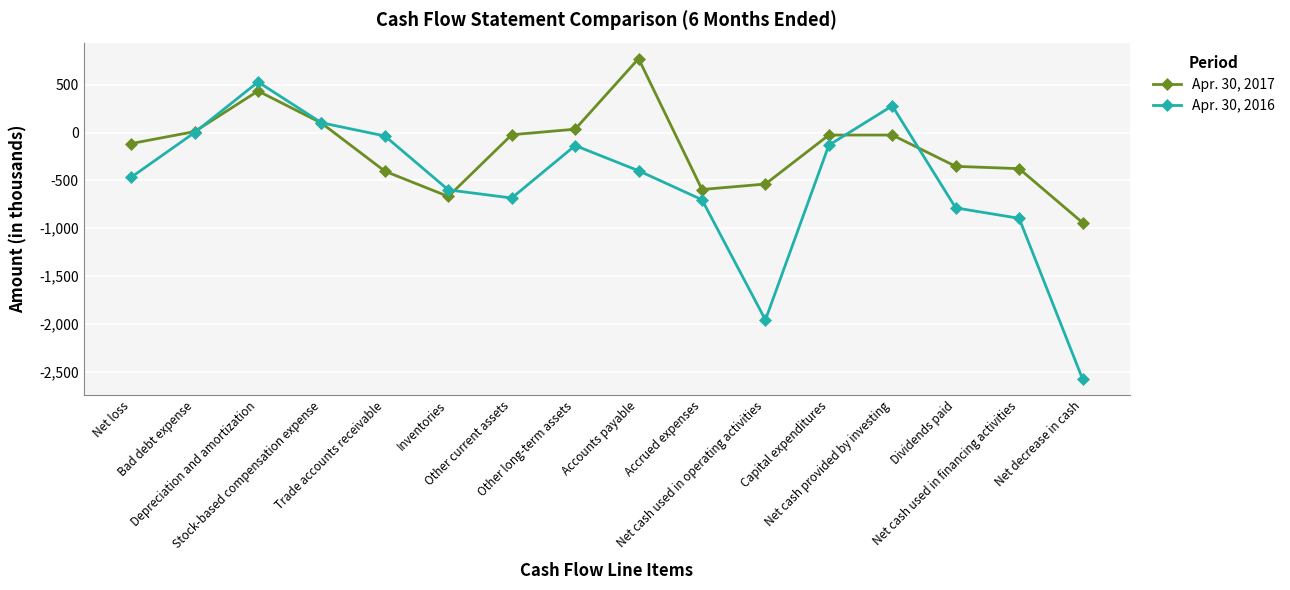

What is the spread (max minus min) of values at Net decrease in cash?

1633